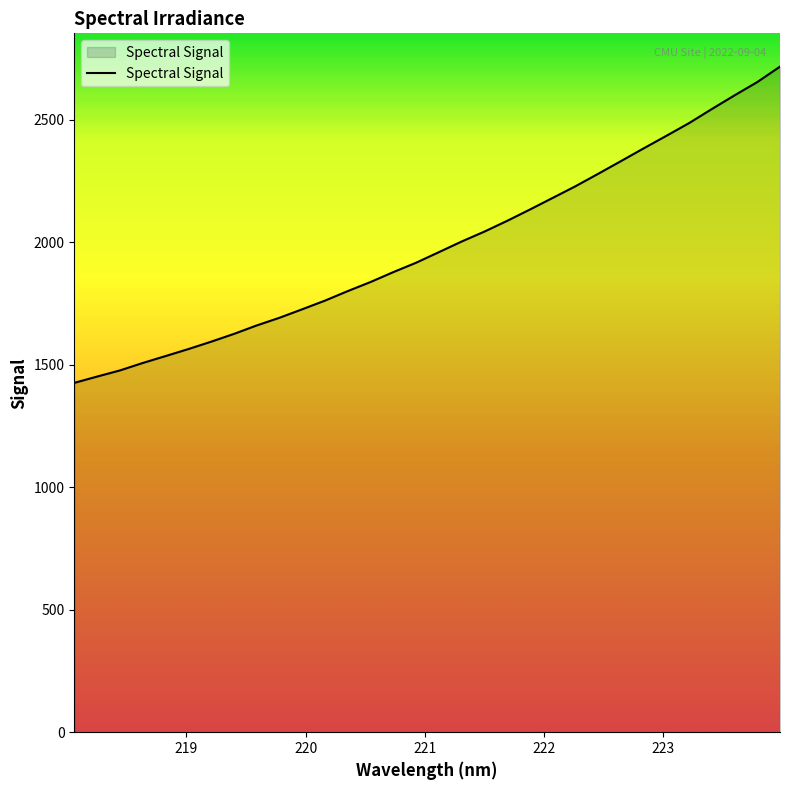

Reading left to right, list all the values displayed in this chart.

1426.4	1452.1	1477.1	1507.5	1535.7	1564.3	1594.4	1626.1	1660.7	1692.0	1726.8	1762.1	1801.0	1838.1	1878.5	1916.8	1959.9	2003.3	2043.9	2087.8	2134.0	2181.4	2228.9	2279.8	2331.6	2383.7	2435.1	2487.0	2544.5	2600.4	2654.7	2717.7